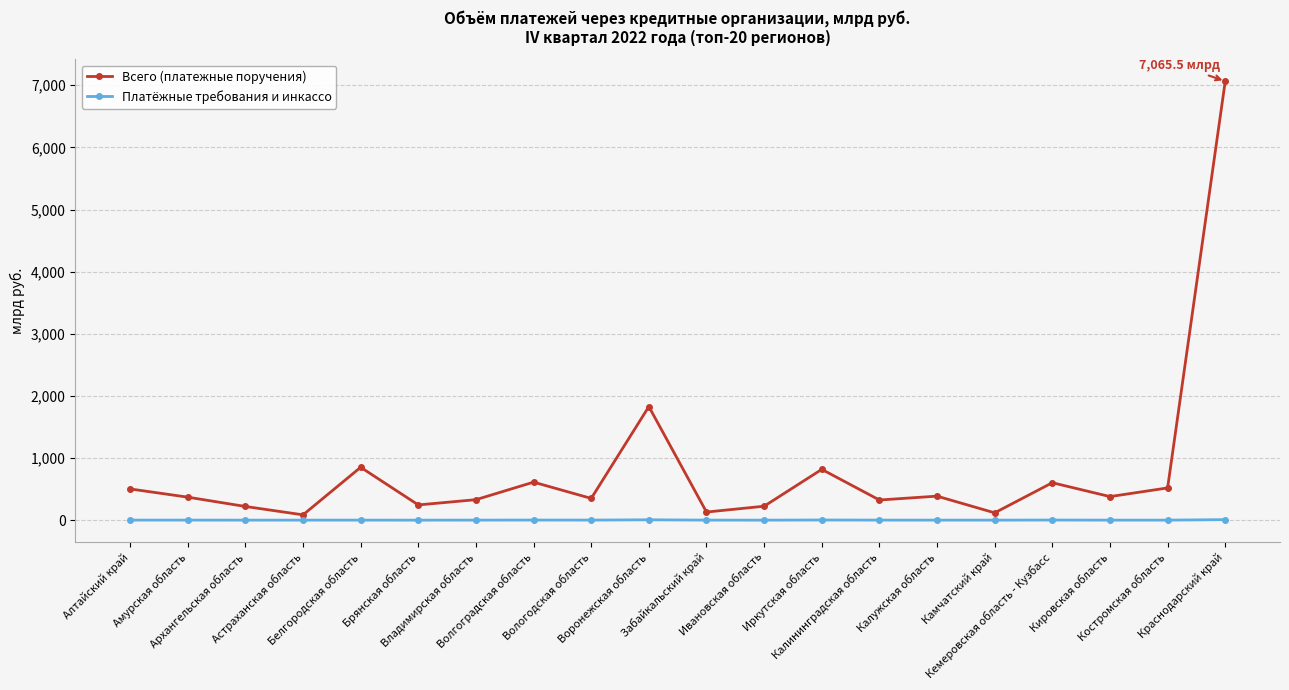

Where does the Платёжные требования и инкассо series first go above 1?

Алтайский край